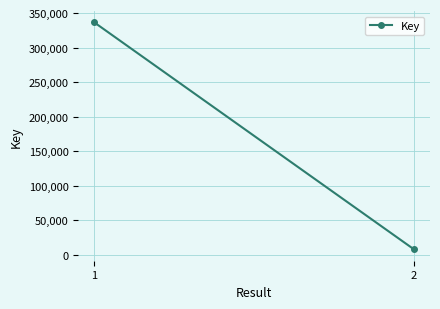

What is the sum of the values at 1 and 2?

343953